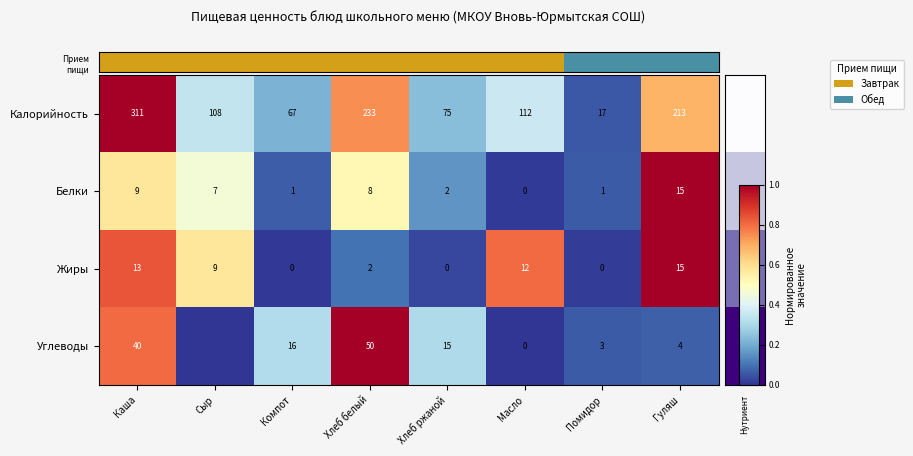

Rank the series at Помидор from lowest to highest value.

Жиры, Белки, Углеводы, Прием пищи